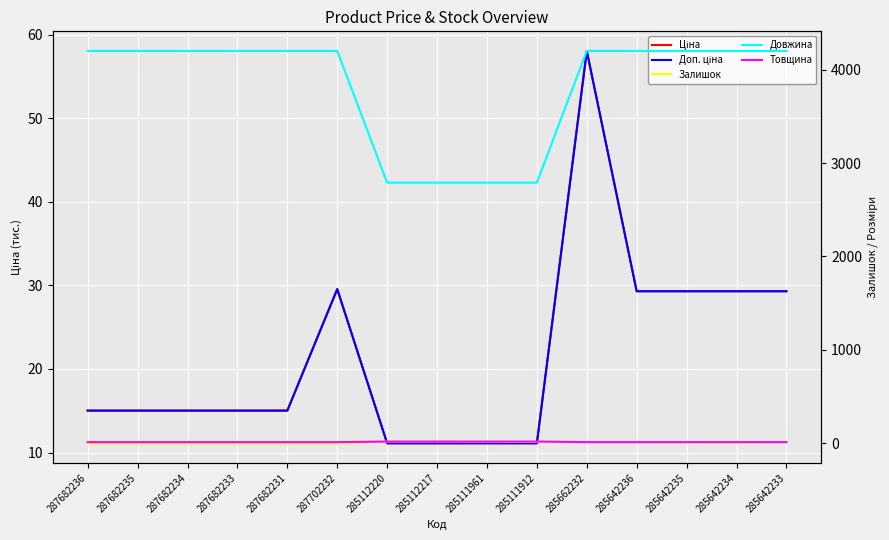

True or false: Довжина and Товщина cross at least once.

False